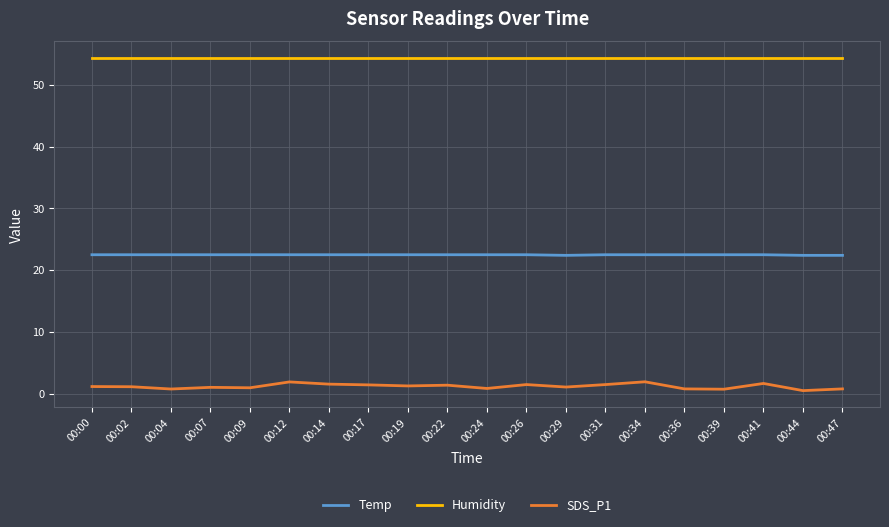

Is it true that Humidity equals 12.2 at 00:14?

False